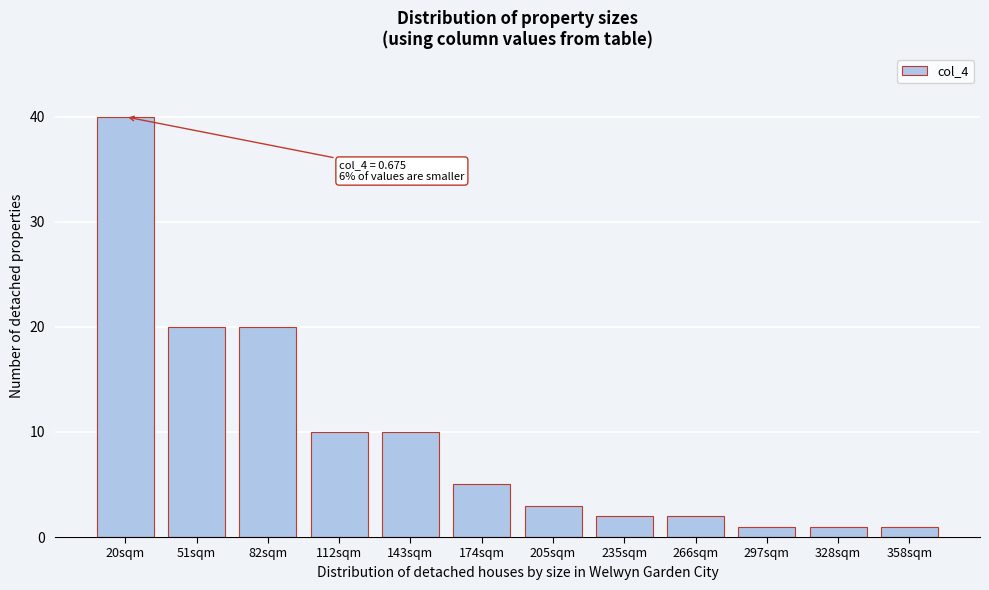

Reading left to right, list all the values displayed in this chart.

40	20	20	10	10	5	3	2	2	1	1	1